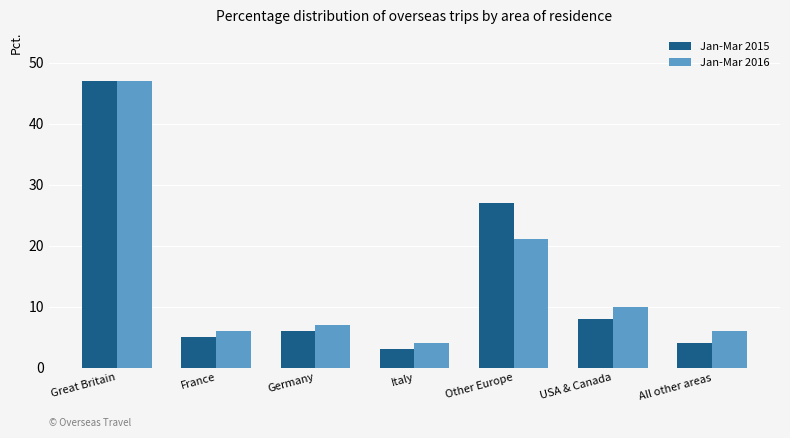

Reading left to right, list all the values displayed in this chart.

Jan-Mar 2015: Great Britain=47	France=5	Germany=6	Italy=3	Other Europe=27	USA & Canada=8	All other areas=4
Jan-Mar 2016: Great Britain=47	France=6	Germany=7	Italy=4	Other Europe=21	USA & Canada=10	All other areas=6